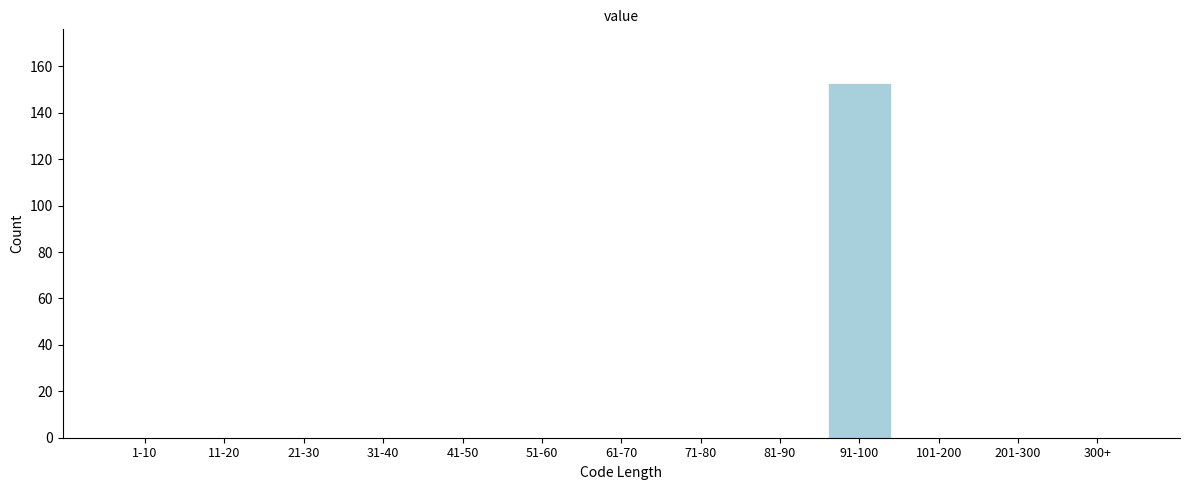

Reading left to right, transcribe all the data shown in this chart.

1-10=0	11-20=0	21-30=0	31-40=0	41-50=0	51-60=0	61-70=0	71-80=0	81-90=0	91-100=153	101-200=0	201-300=0	300+=0